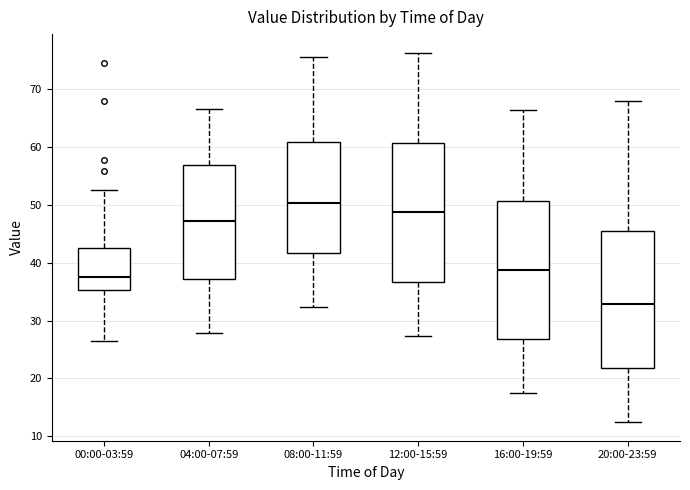

Which box has the lowest median line?

20:00-23:59